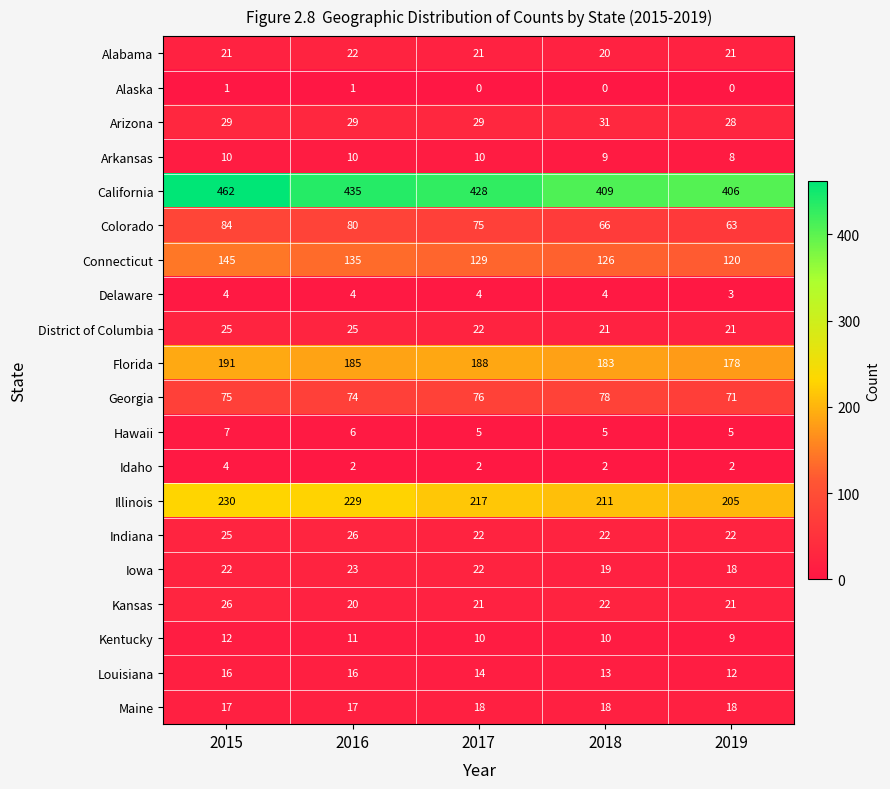

At which label is Indiana closest to 24?

2015